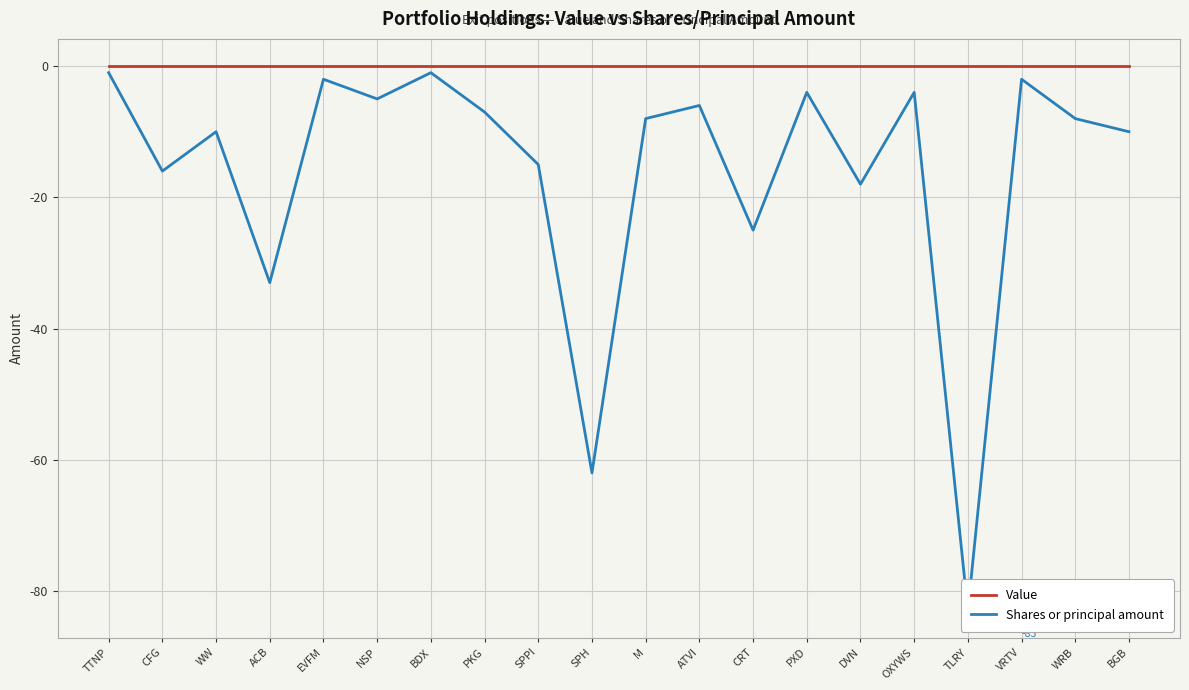

How many interior local peaks does the Shares or principal amount series have?

7